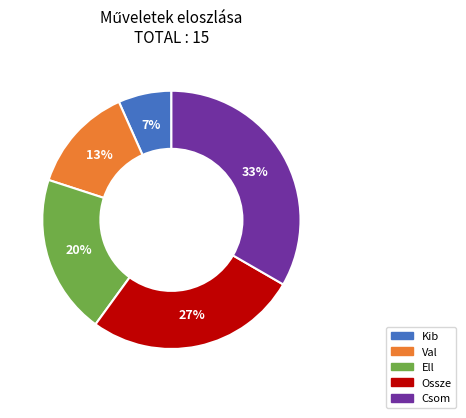

How many slices are in this pie chart?

5